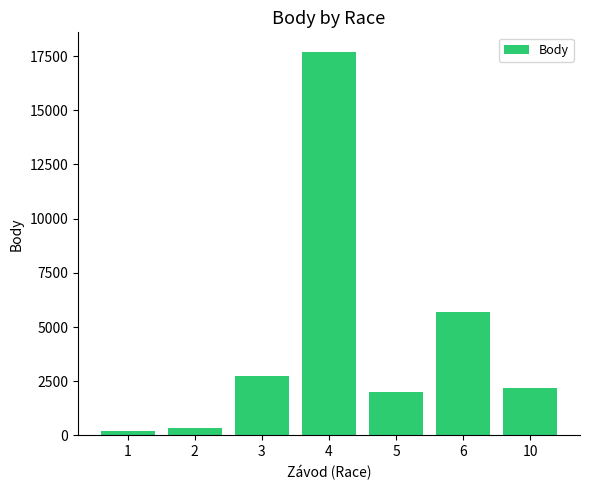

What is the approximate value at 6, to the nearest 50?

5700